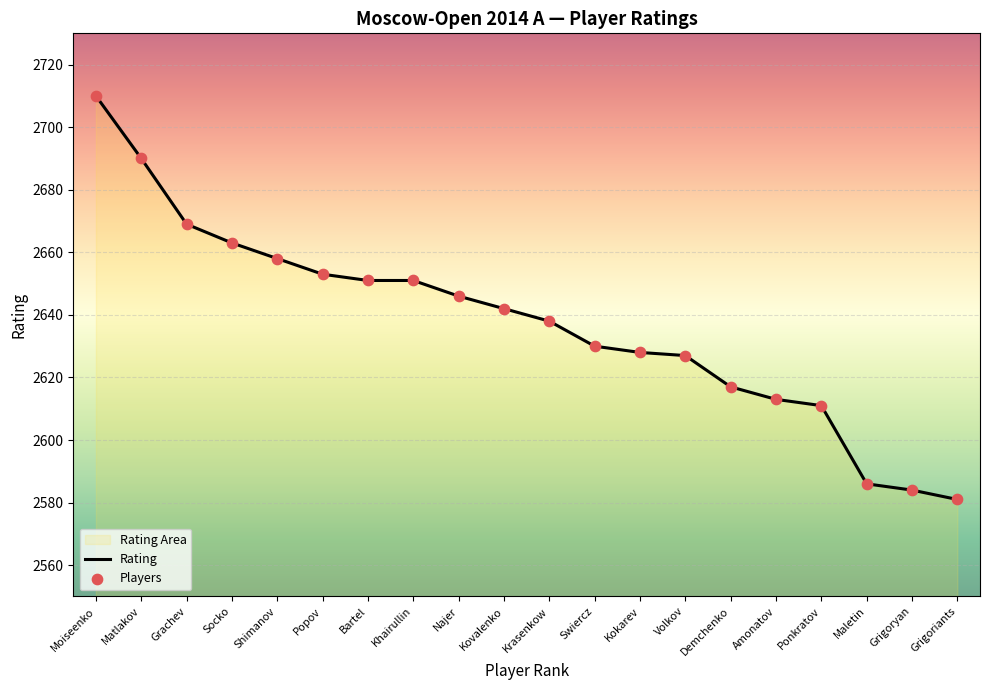

Is the value of Rating at Demchenko greater than the value of Players at Maletin?

Yes